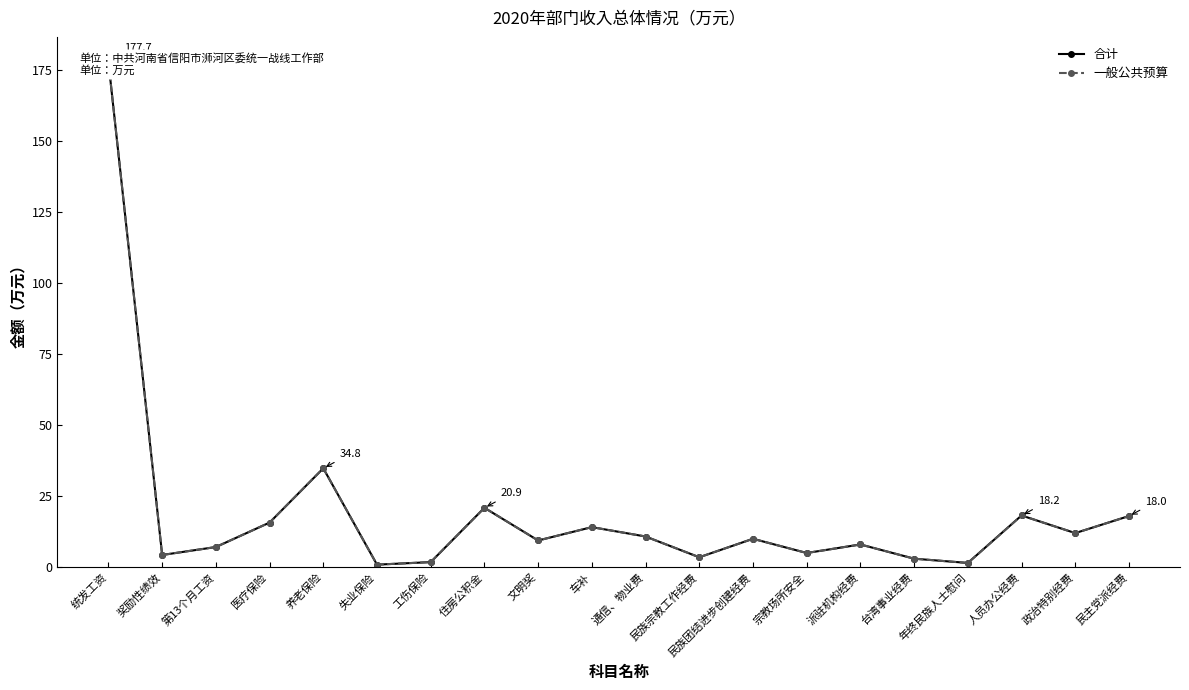

What is the maximum value for 合计?

177.7